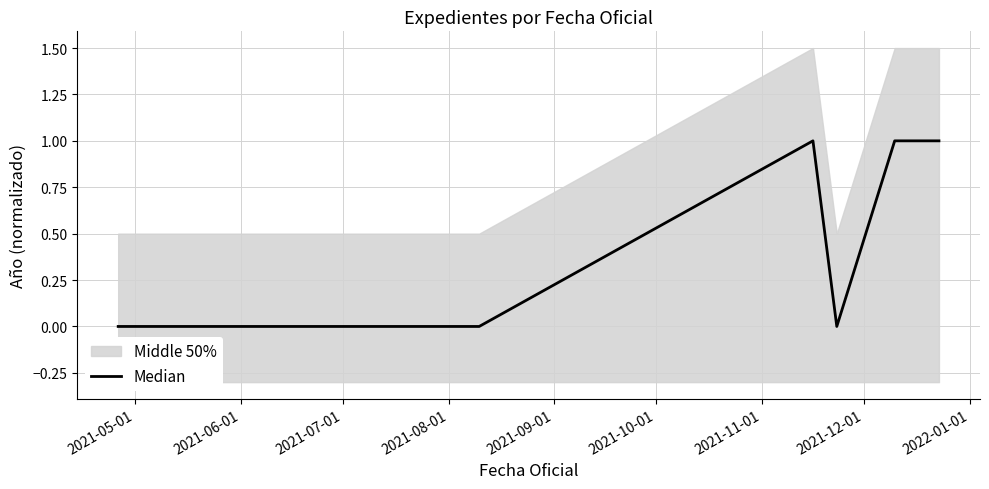

What is the difference between the second highest and second lowest values?

1